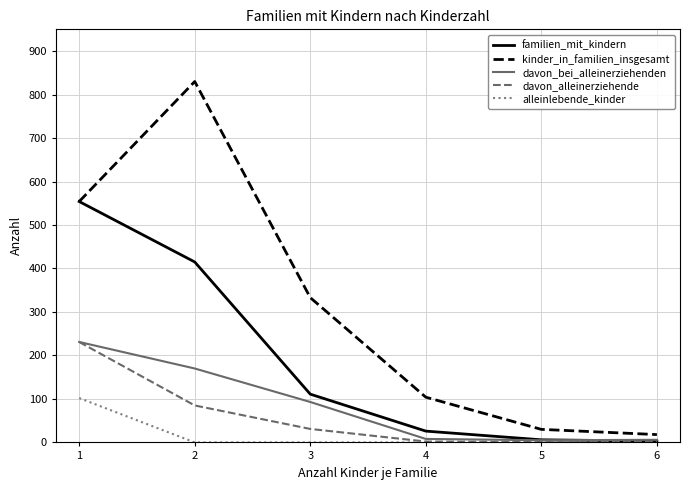

Which series has the widest spread of values?

kinder_in_familien_insgesamt